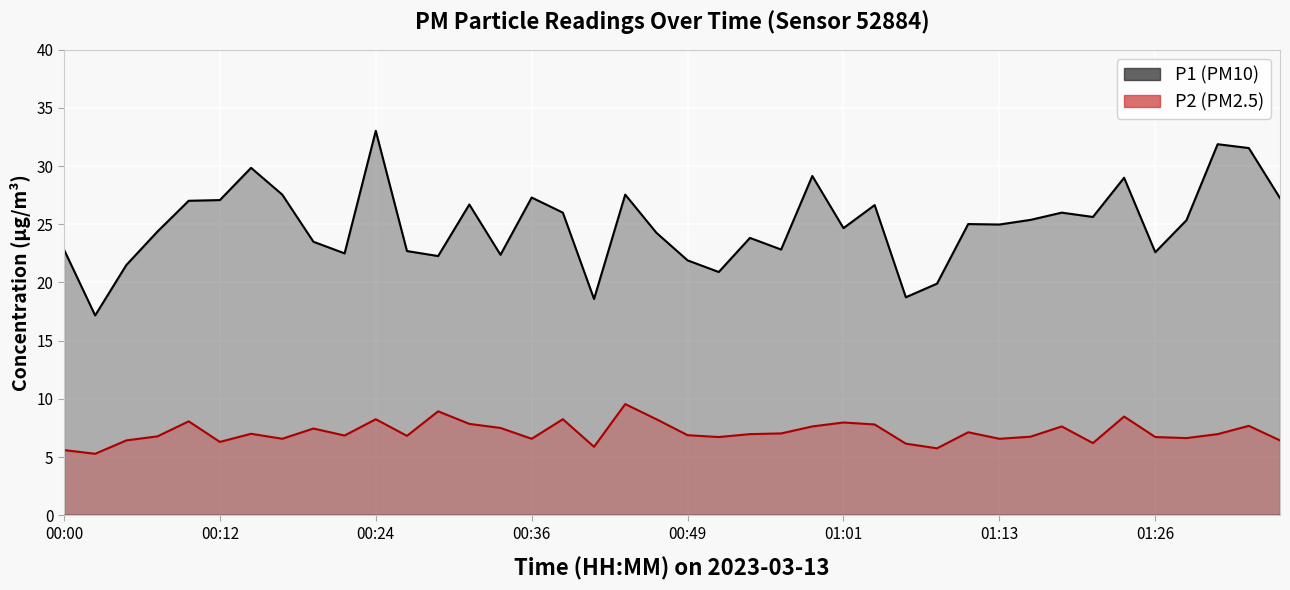

At 33, list the series in order from smallest to largest.

P2 (PM2.5), P1 (PM10)